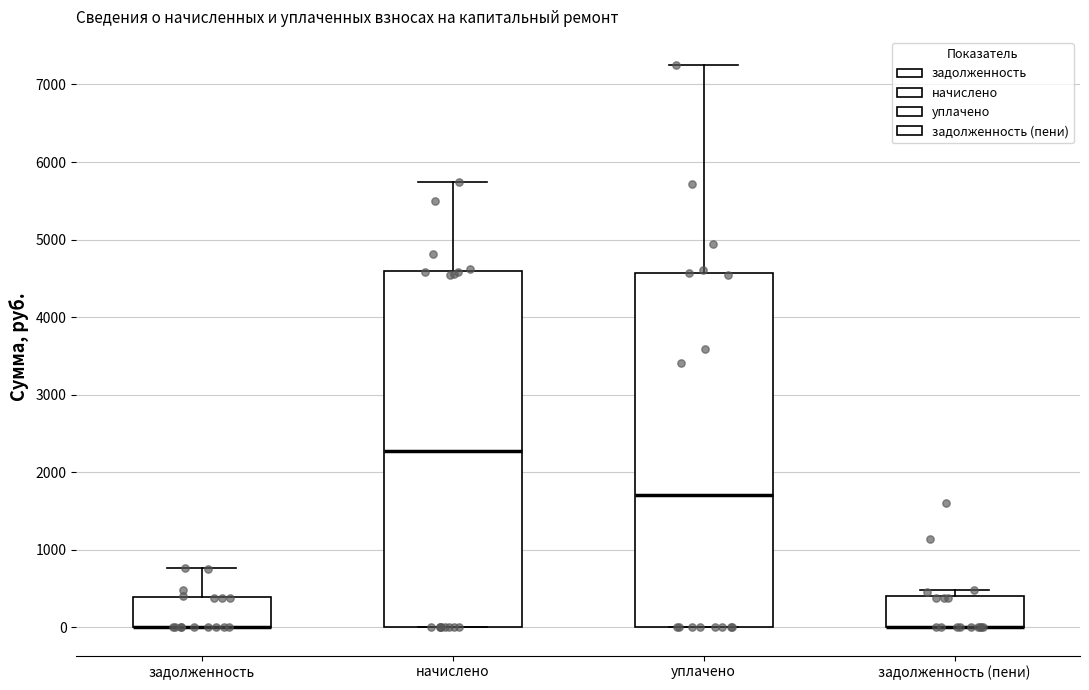

Reading left to right, read every box against the y-axis: the position of its median line, the range the box covers, and the ends of its whiskers. The values are not printed on the chart, so give them approximately, as read against the axis.

задолженность: median 0 (drawn on the box's lower edge), box 0 to 400, whiskers 0 to 800
начислено: median 2300, box 0 to 4600, whiskers 0 to 5700
уплачено: median 1700, box 0 to 4600, whiskers 0 to 7300
задолженность (пени): median 0 (drawn on the box's lower edge), box 0 to 400, whiskers 0 to 500